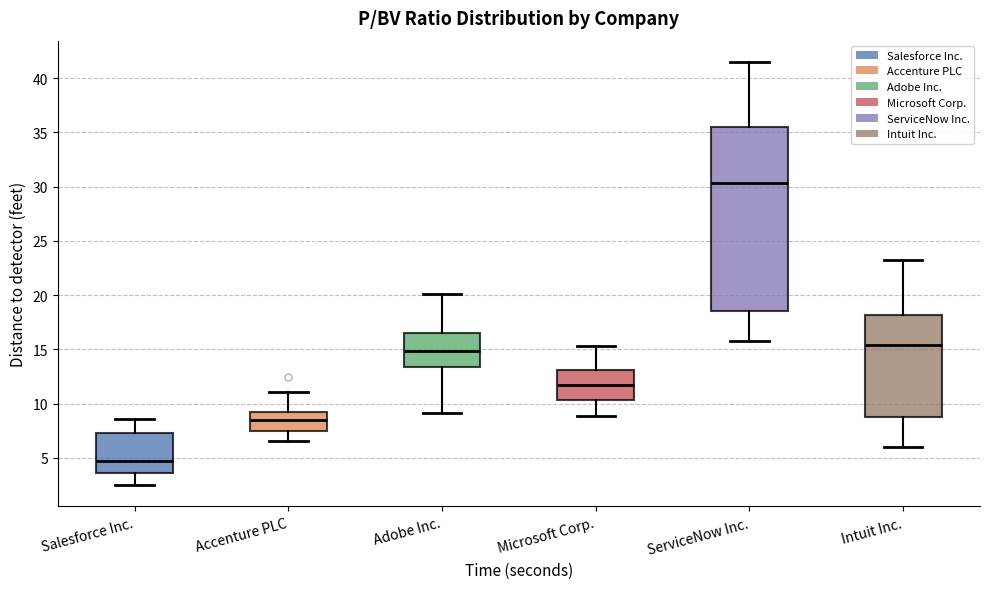

Comparing the boxes themselves (not the whiskers), which one is the tallest?

ServiceNow Inc.